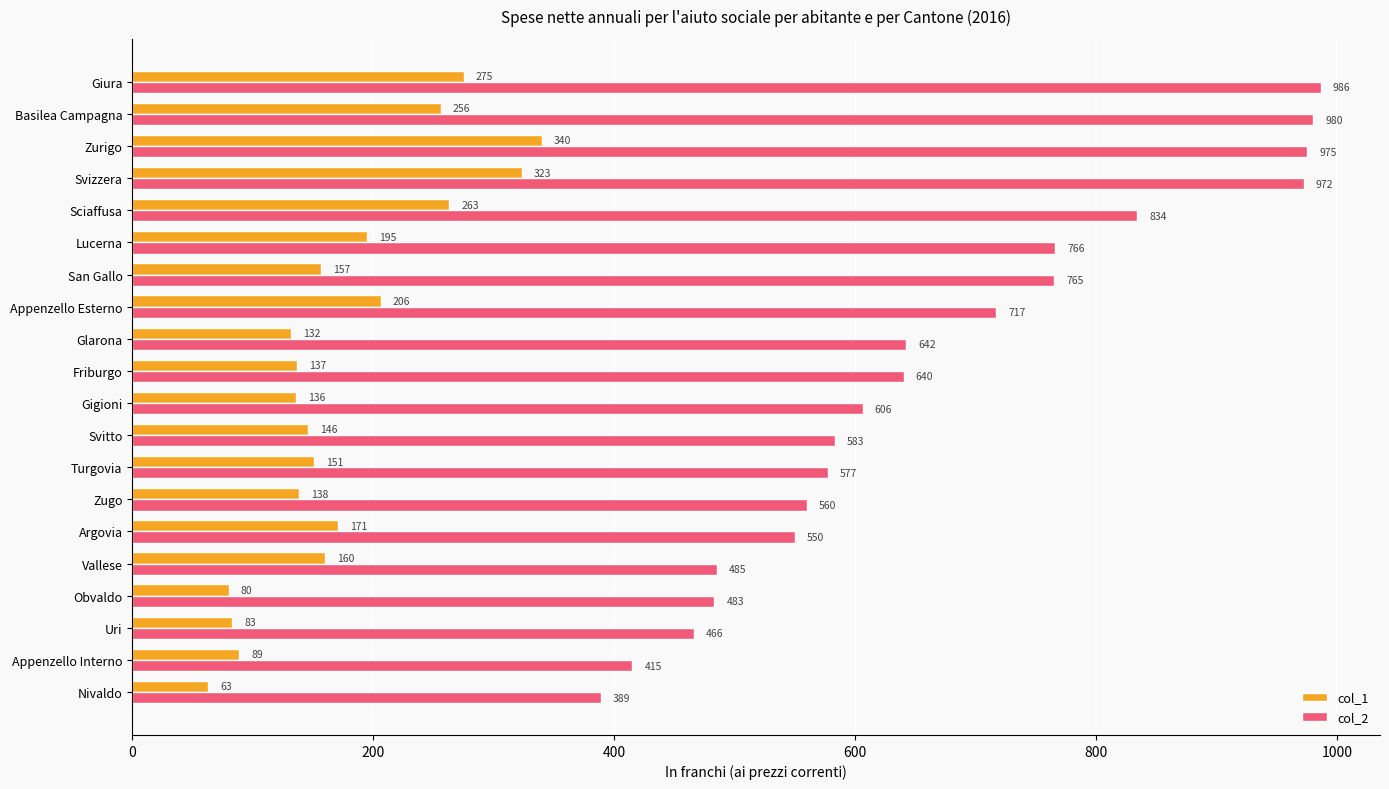

The value of col_2 at Turgovia is 332. True or false?

False